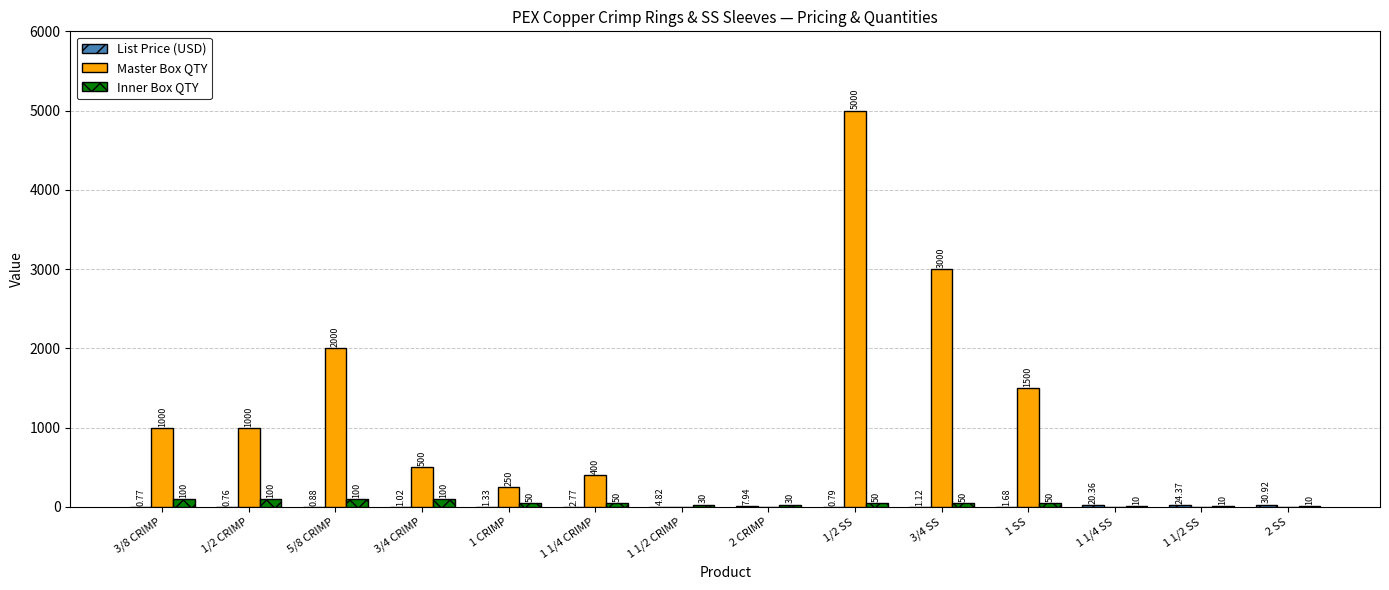

Between 1 CRIMP and 1 1/2 CRIMP, which series saw the biggest shift?

Master Box QTY